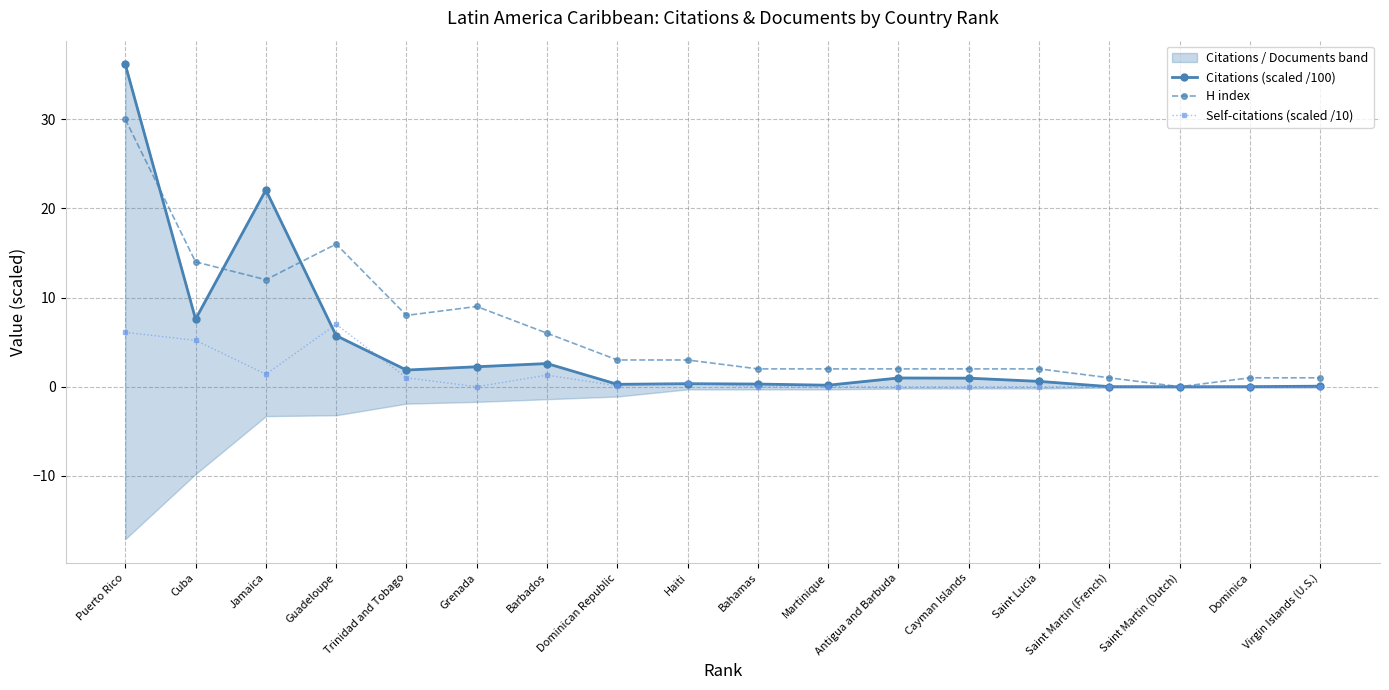

What is the total value across all series at Dominican Republic?

3.4